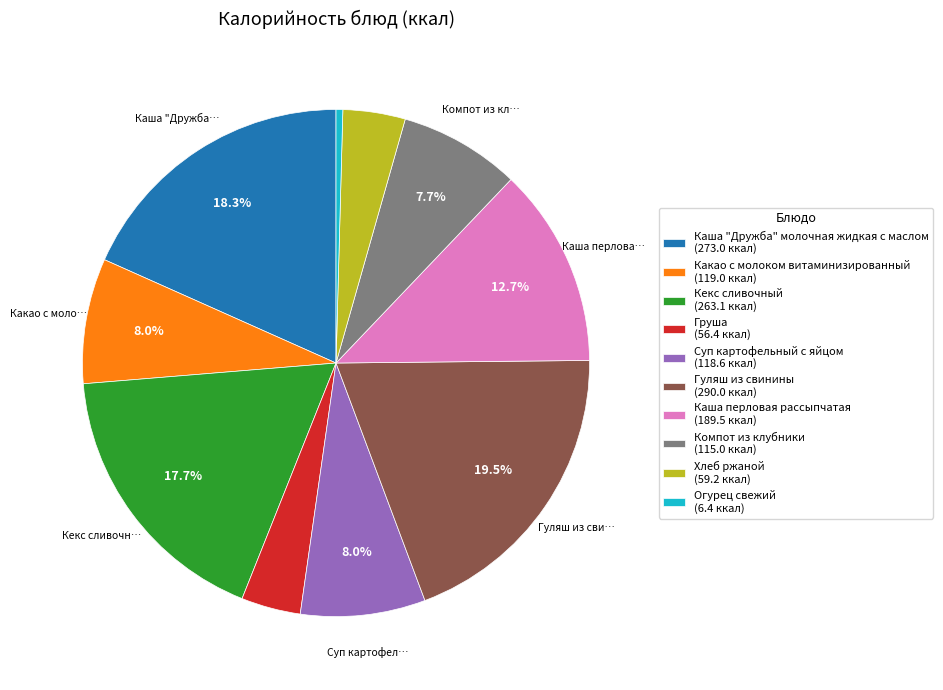

Between Суп картофельный с яйцом and Груша, which is larger?

Суп картофельный с яйцом